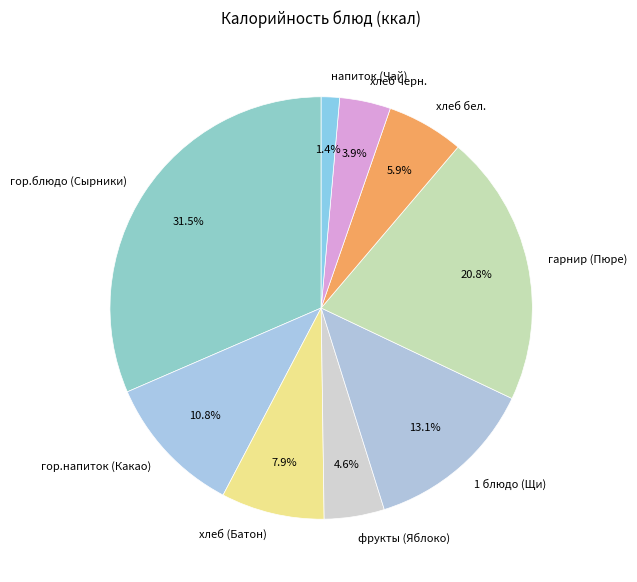

Does any single category account for the majority?

No